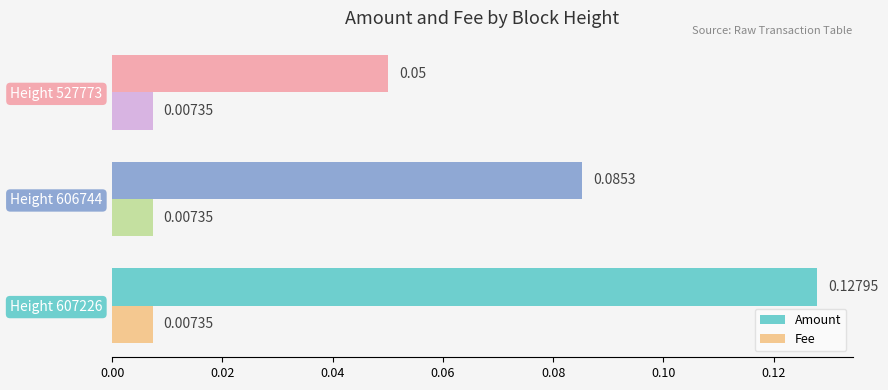

How many data points does each series have?

3